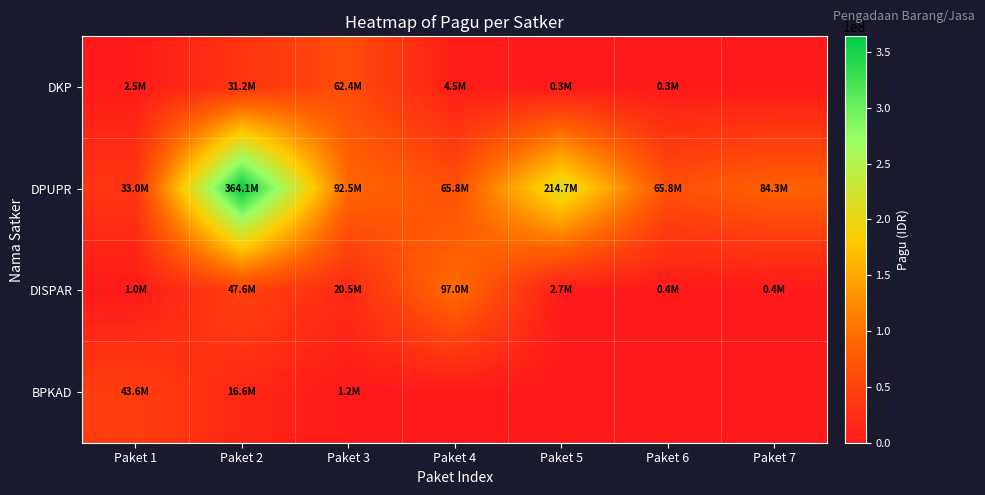

Which has a higher value, Paket 2 or Paket 3?

Paket 3